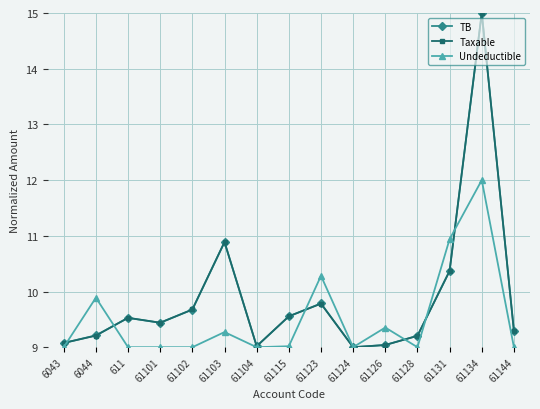

What is the maximum value for TB?

15.0